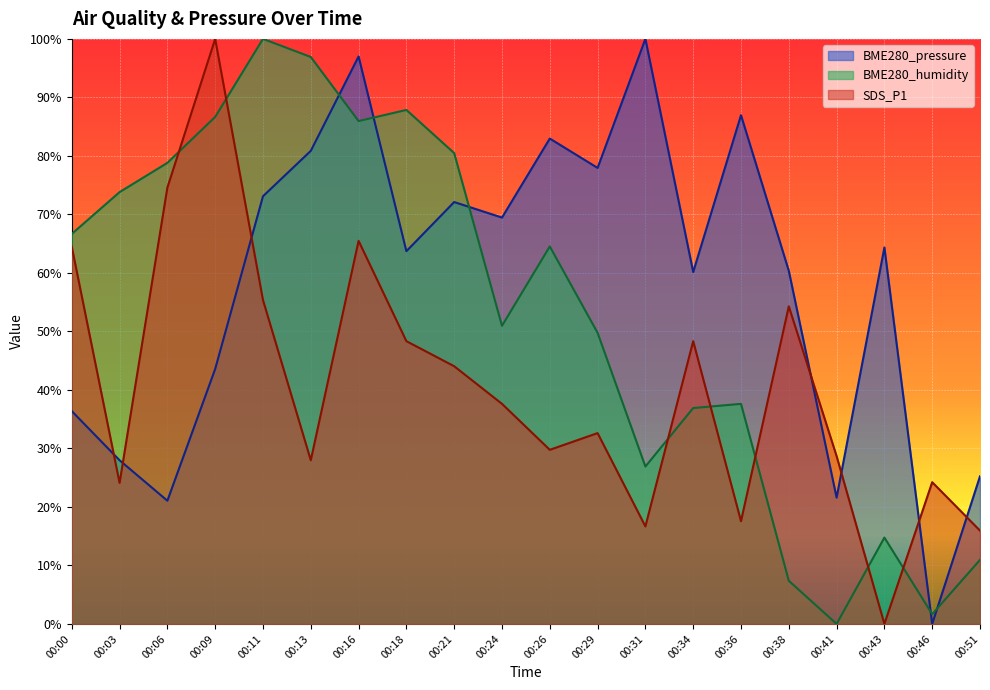

True or false: BME280_humidity and SDS_P1 intersect in this chart.

True